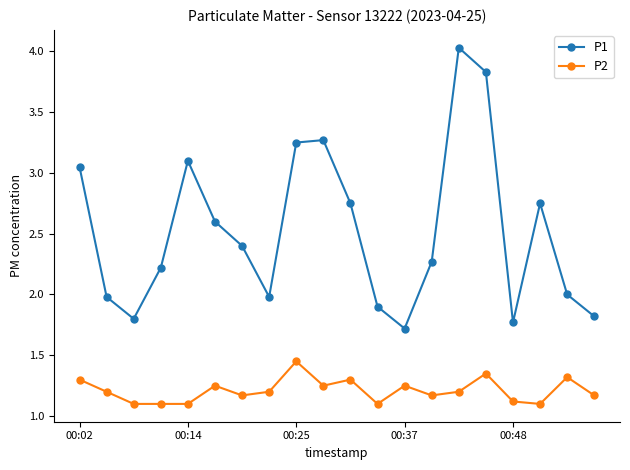

What is the sum of all P2 values?

24.2